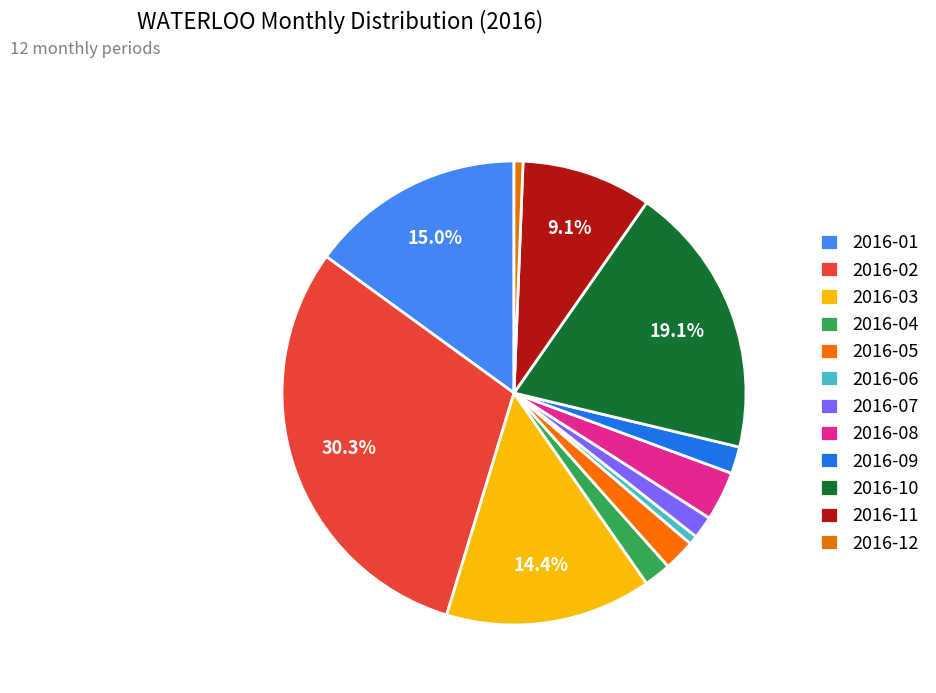

How many segments does this pie chart have?

12